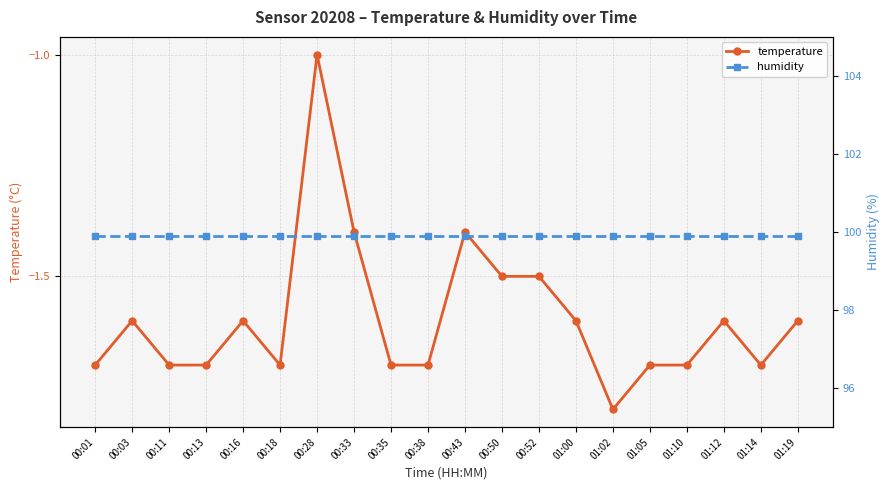

Which category has the lowest value in the temperature series?

01:02